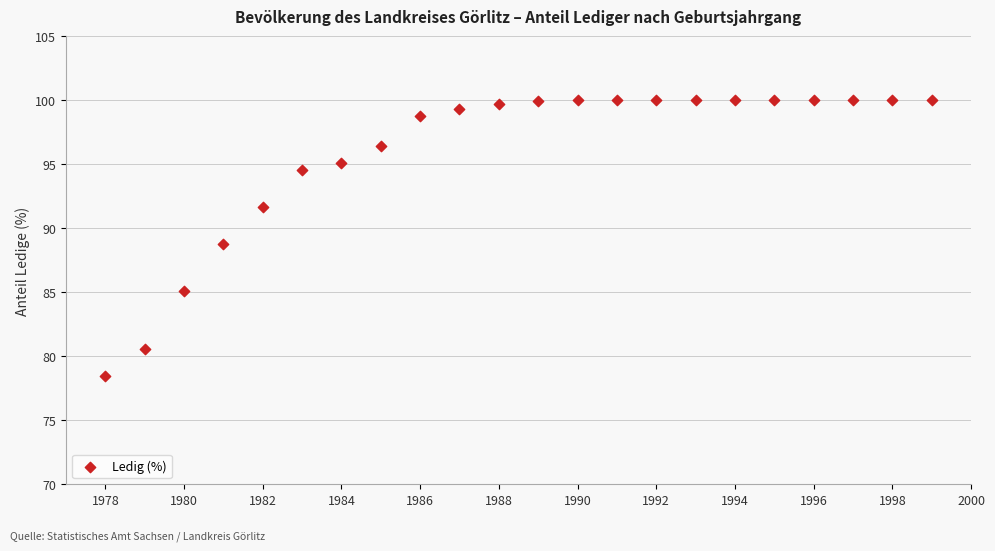

How many points are shown in the scatter plot?

22